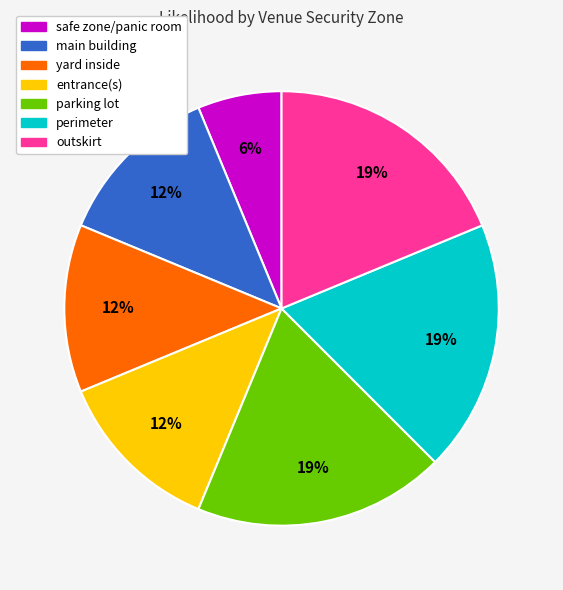

To the nearest percent, what is the average slice percentage?

14%